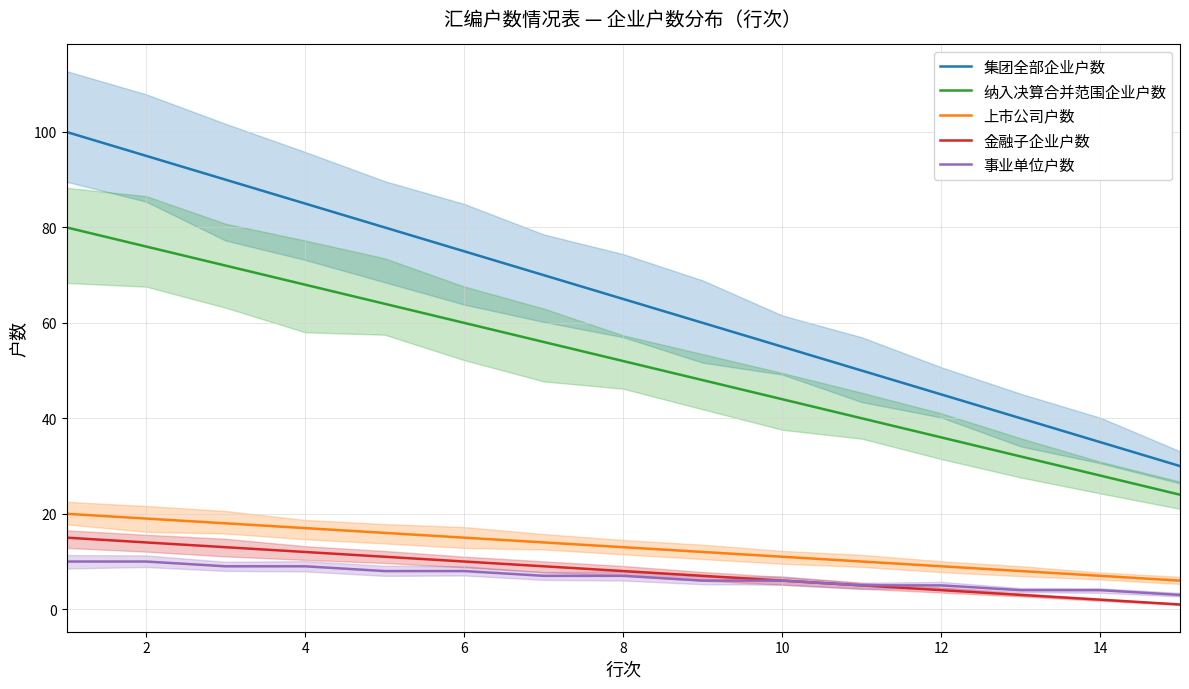

What is the average value of the 上市公司户数 series?

13